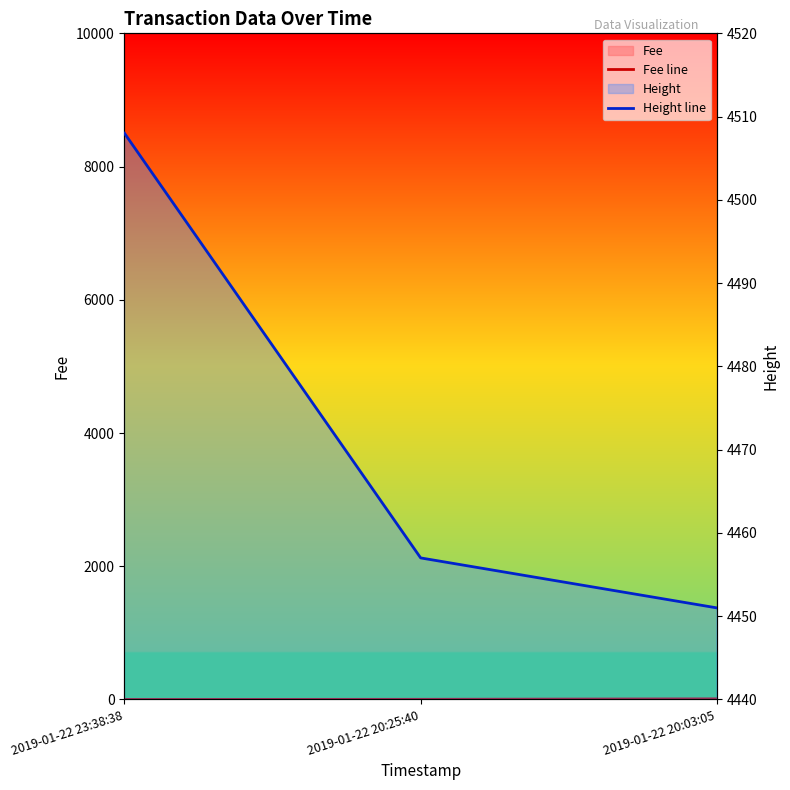

Reading left to right, list all the values displayed in this chart.

Fee line: 2019-01-22 23:38:38=0.1	2019-01-22 20:25:40=2.2	2019-01-22 20:03:05=9.5
Height line: 2019-01-22 23:38:38=4508.0	2019-01-22 20:25:40=4457.0	2019-01-22 20:03:05=4451.0